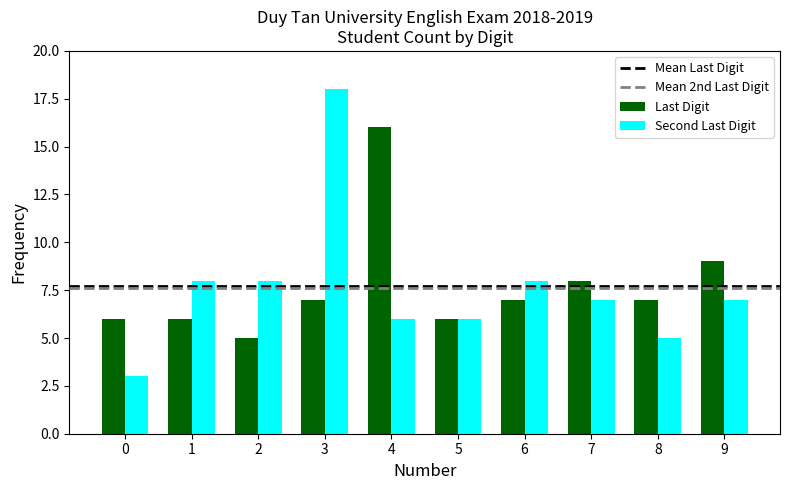

Are the bars horizontal?

No